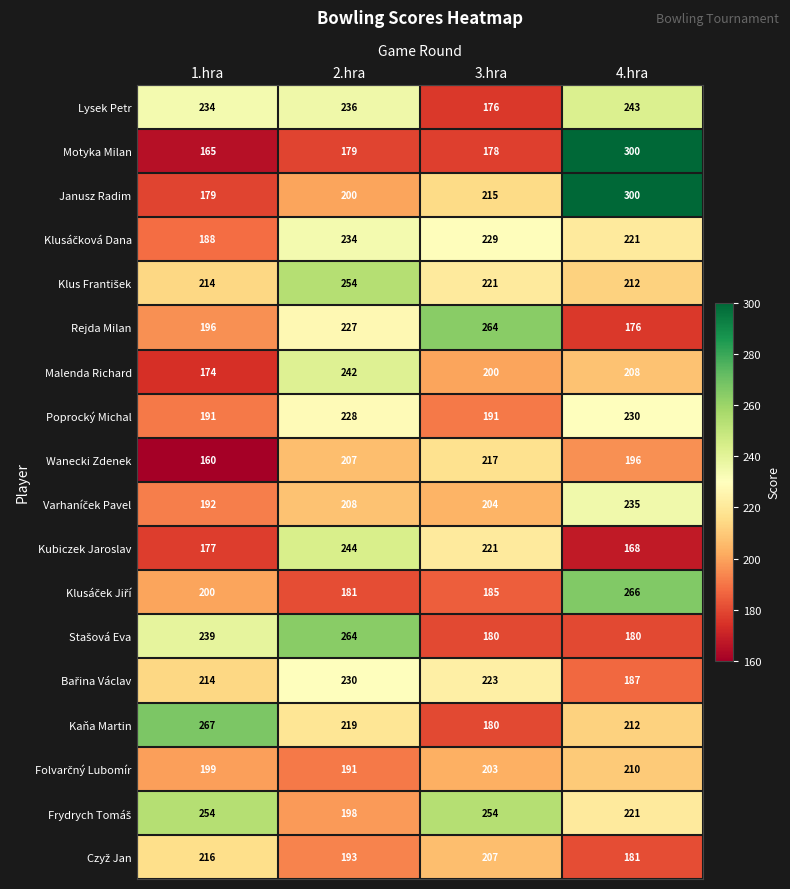

The Lysek Petr series shows 296 at 3.hra. True or false?

False